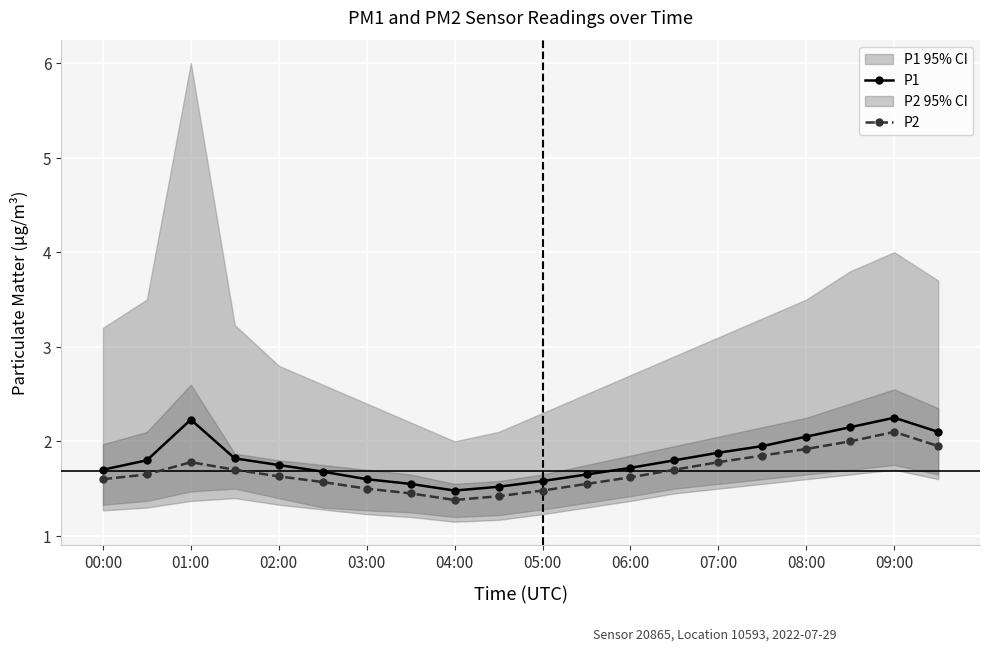

How many series are shown in this chart?

2